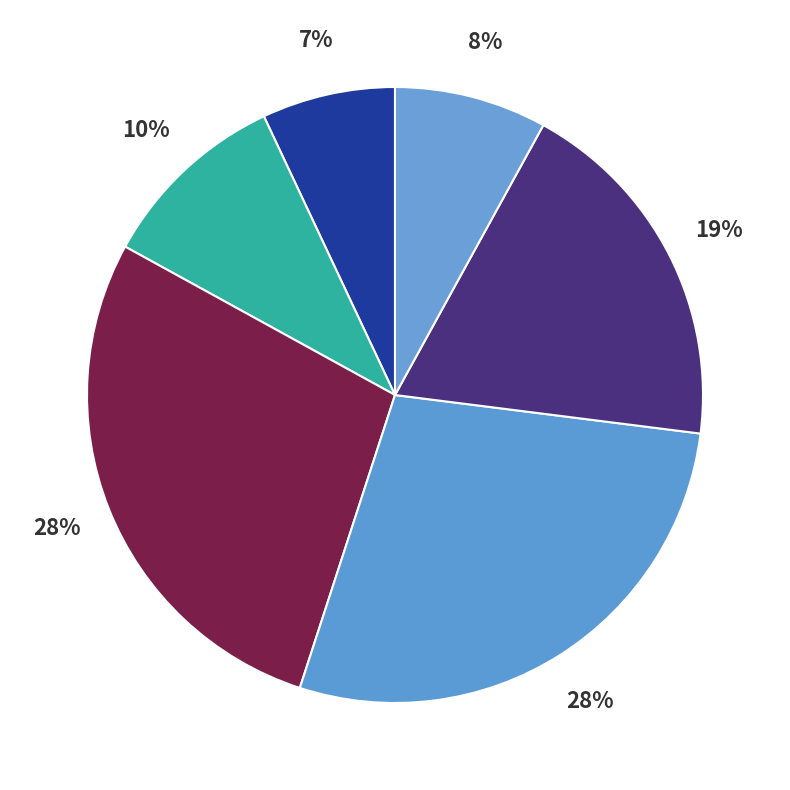

Count the number of slices in the pie.

6